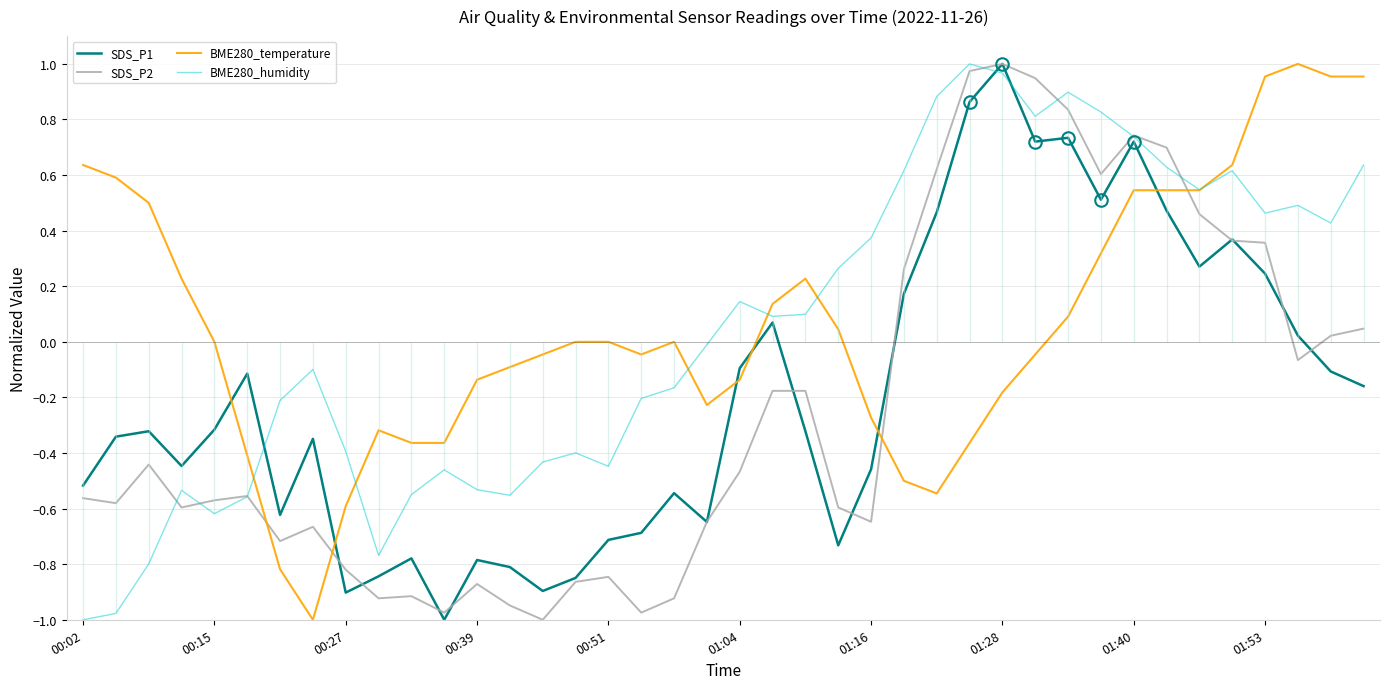

Rank the series by their maximum value, from highest to lowest.

SDS_P1, SDS_P2, BME280_temperature, BME280_humidity